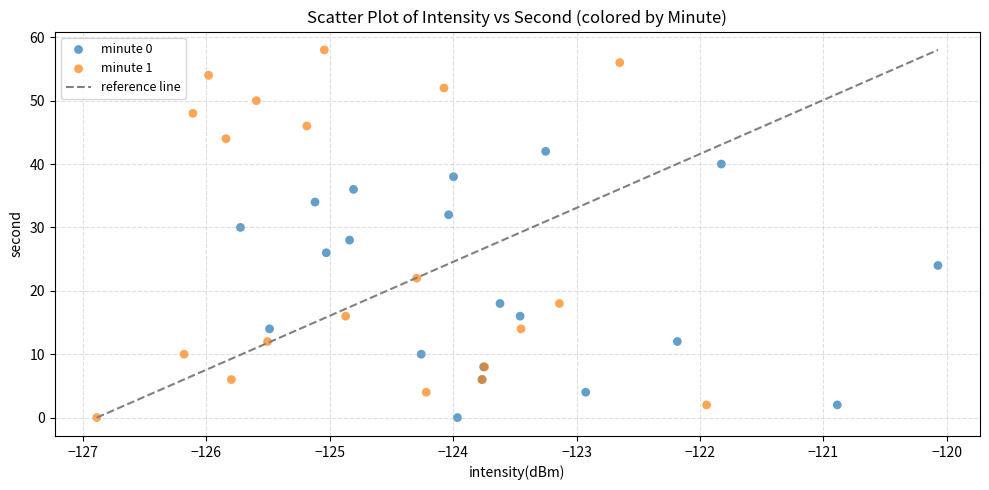

Which series has the widest spread of Y values?

minute 1